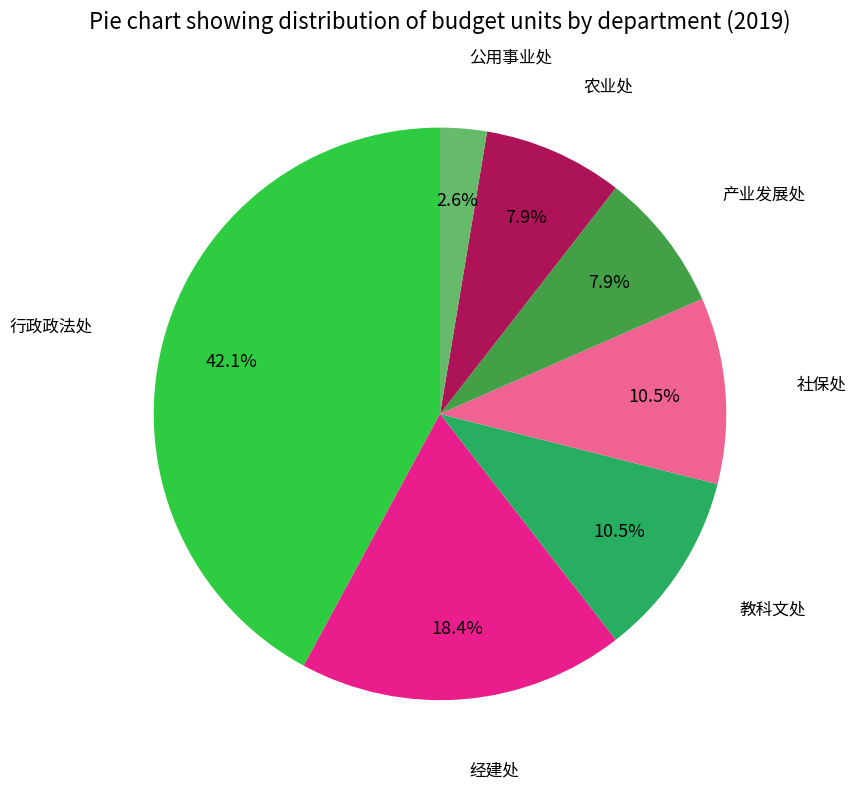

What portion of the pie excludes 产业发展处?

92.1%